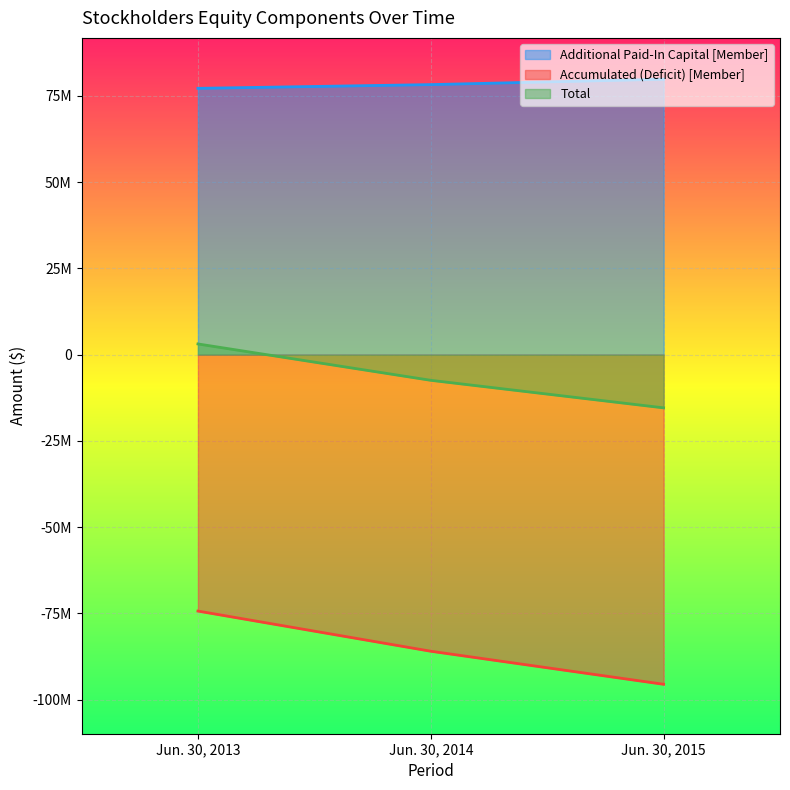

What is the maximum value for Accumulated (Deficit) [Member]?

-74338643